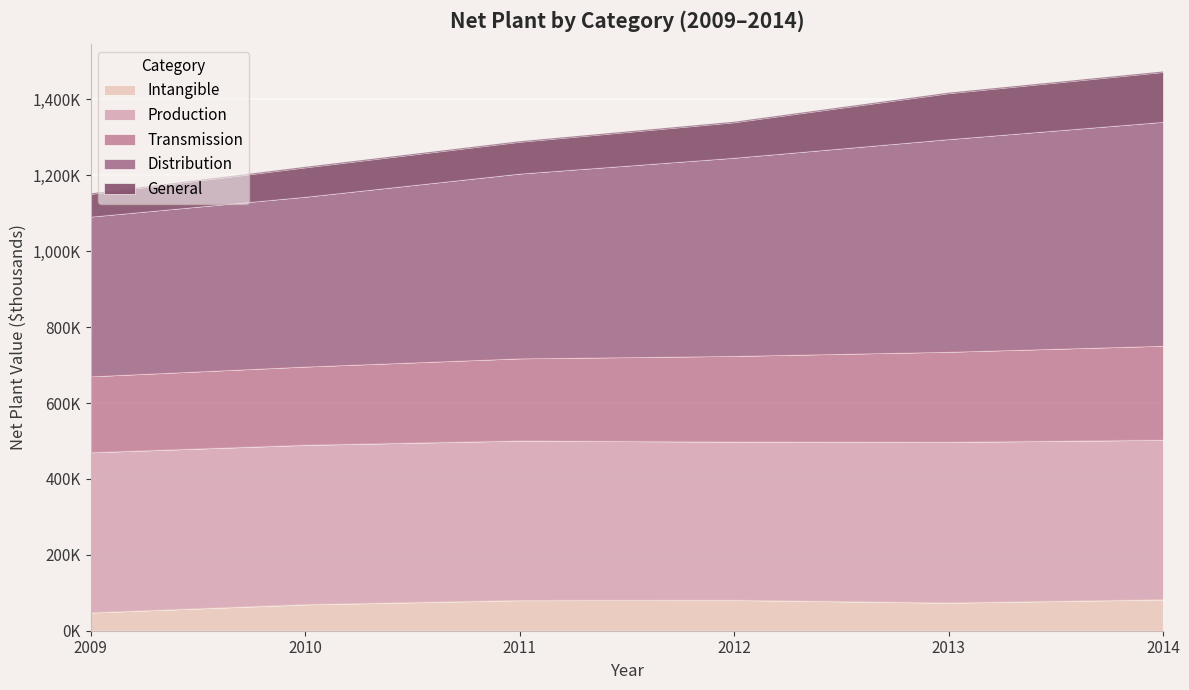

True or false: Distribution and Transmission cross at least once.

False